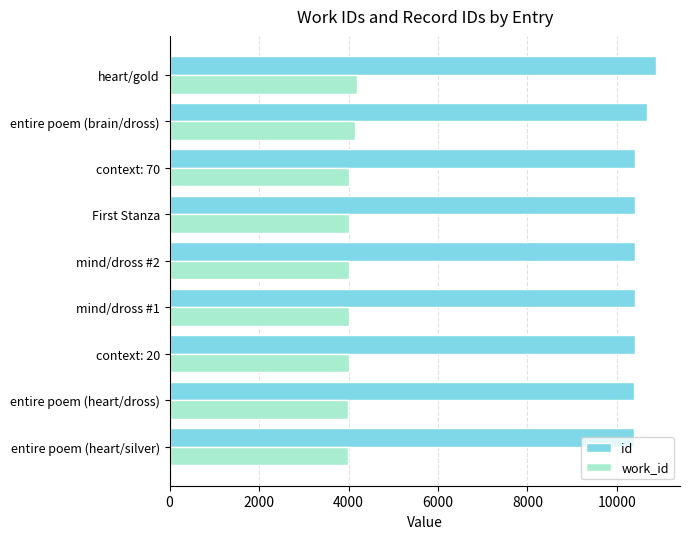

The value of id at entire poem (heart/dross) is 2089. True or false?

False